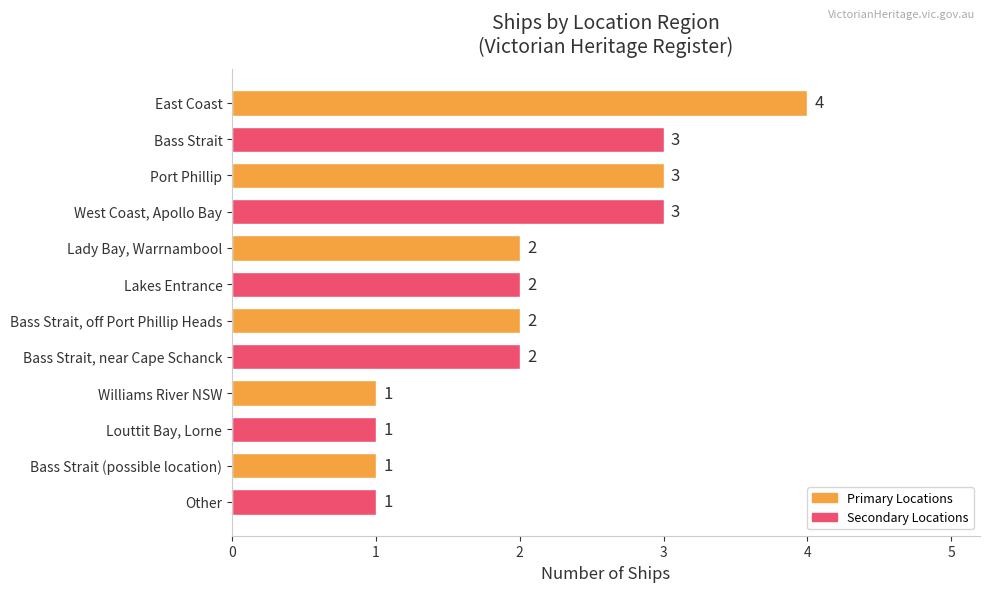

What is the change in value from East Coast to Bass Strait (possible location)?

-3